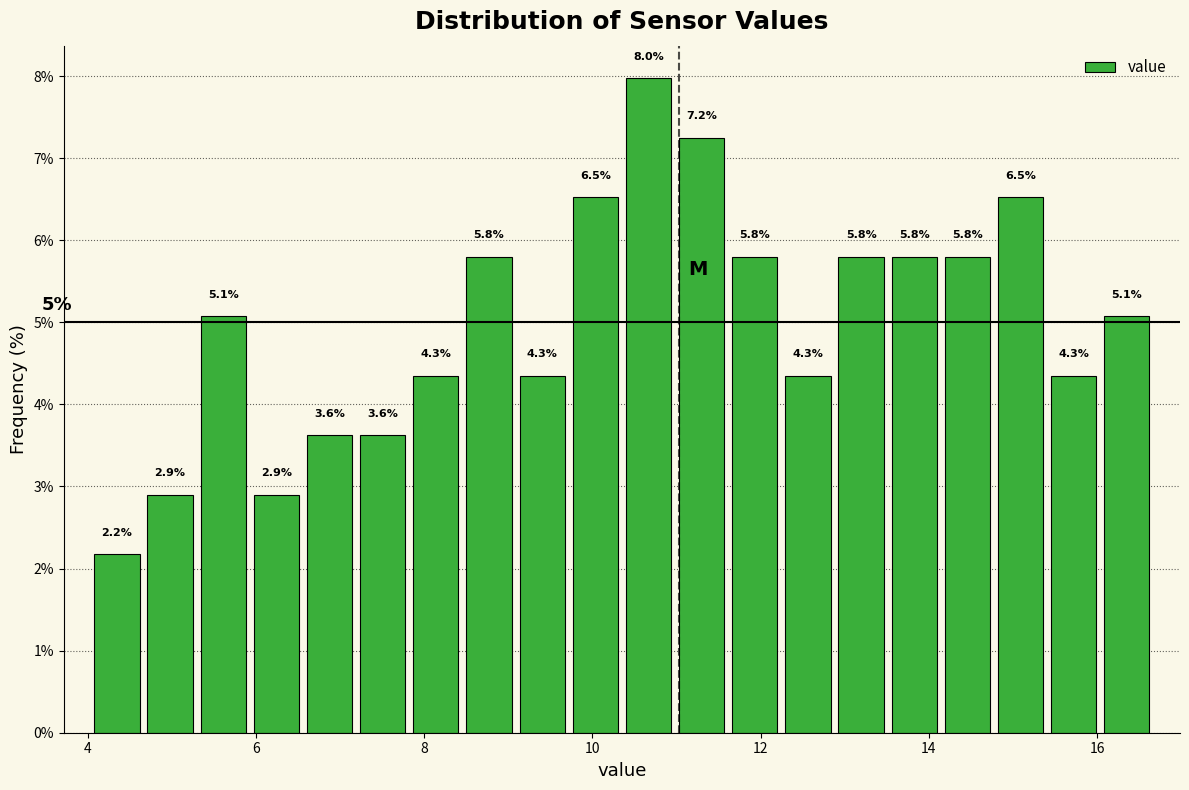

Read against the x-axis, roughly where is the centre of the tallest bar?

10.6